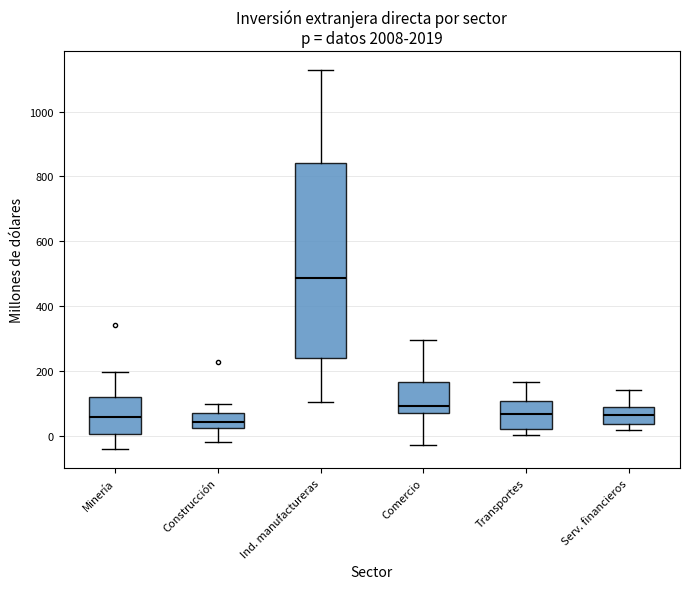

Comparing the boxes themselves (not the whiskers), which one is the tallest?

Ind. manufactureras